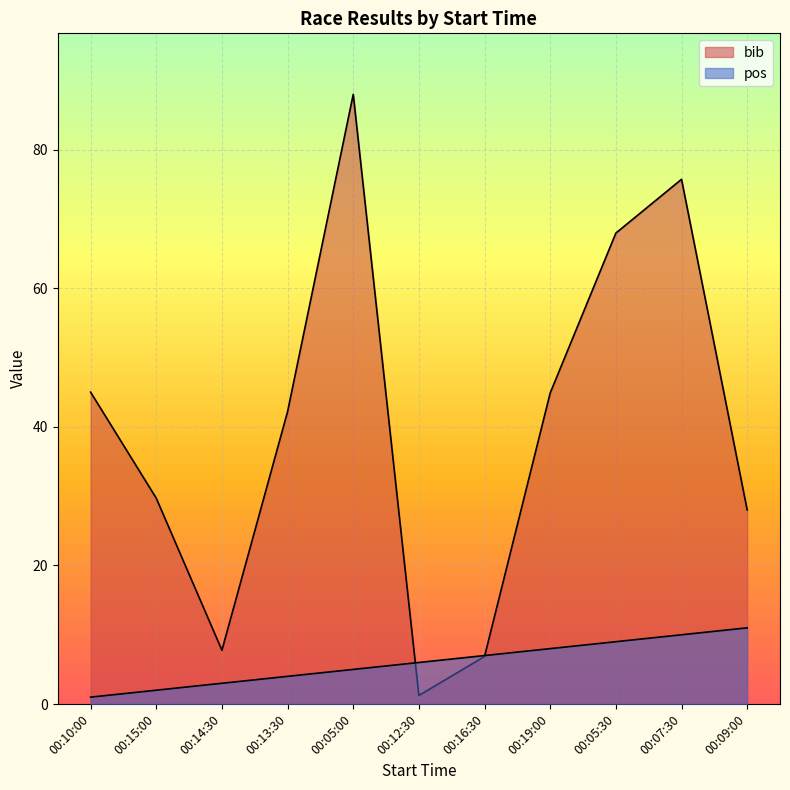

What is the minimum value for pos?

1.0